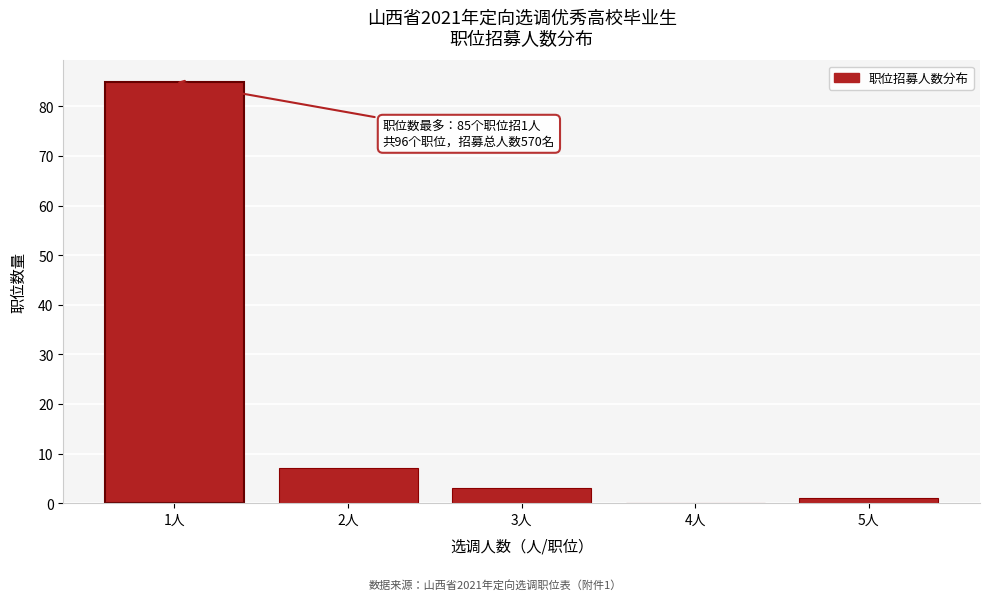

Reading left to right, extract all data points from this chart.

1人=85	2人=7	3人=3	4人=0	5人=1